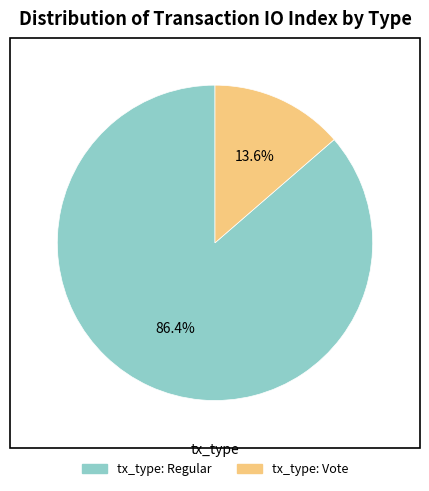

Rank the categories by value from lowest to highest.

tx_type: Vote, tx_type: Regular